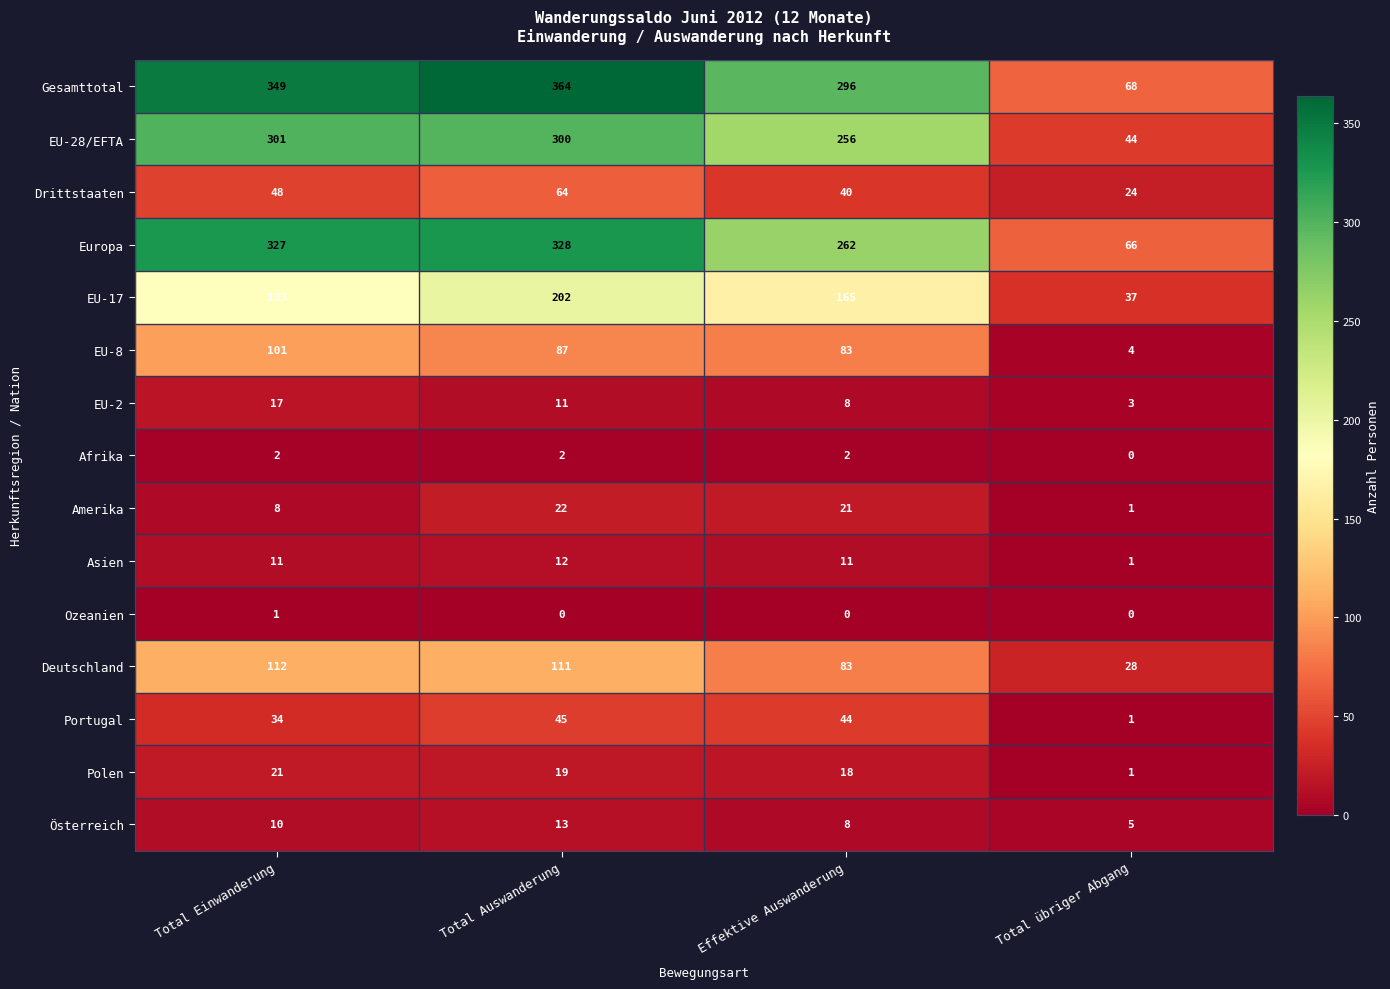

What is the maximum value for Österreich?

13